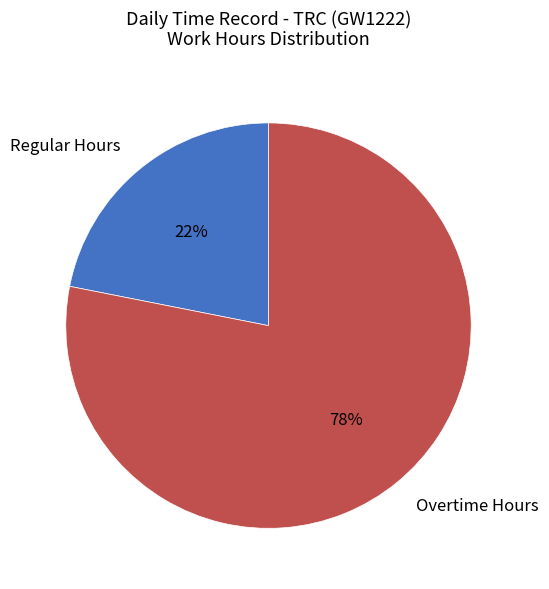

Count the number of slices in the pie.

2